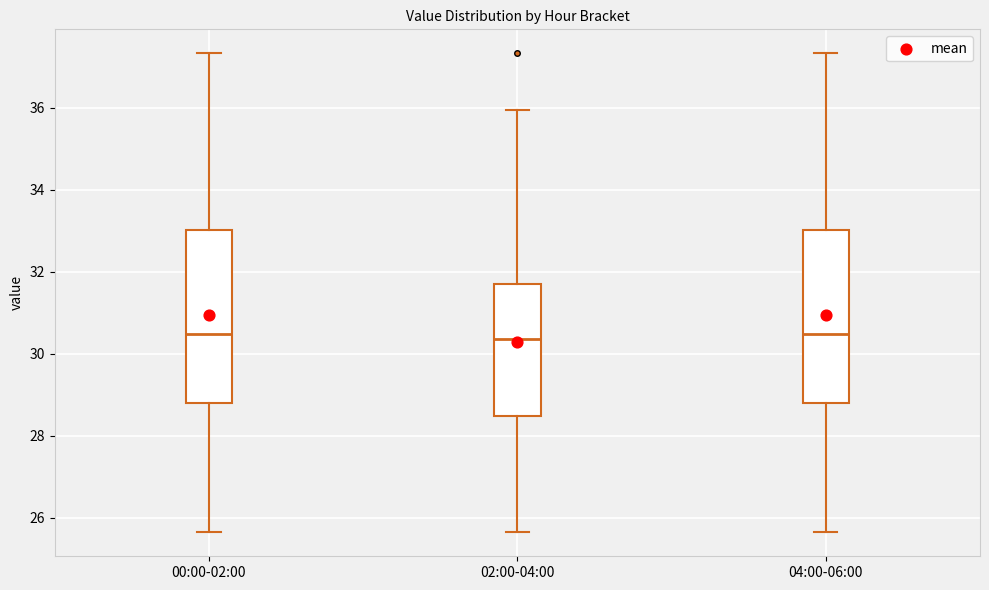

Where is the lower edge of the box for 04:00-06:00 on the y-axis? The values are not printed on the chart, so give them approximately, as read against the axis.

28.8